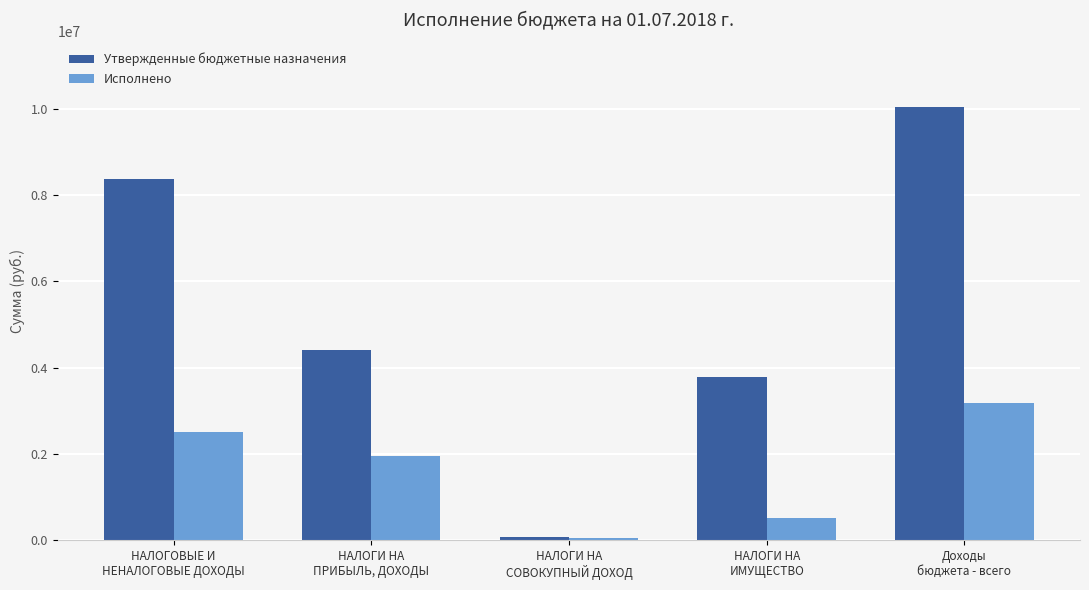

Reading left to right, transcribe all the data shown in this chart.

Утвержденные бюджетные назначения: 8374800.0	4406500.0	60600.0	3791800.0	10061100.0
Исполнено: 2509856.0	1948091.3	31810.6	504113.0	3170786.7